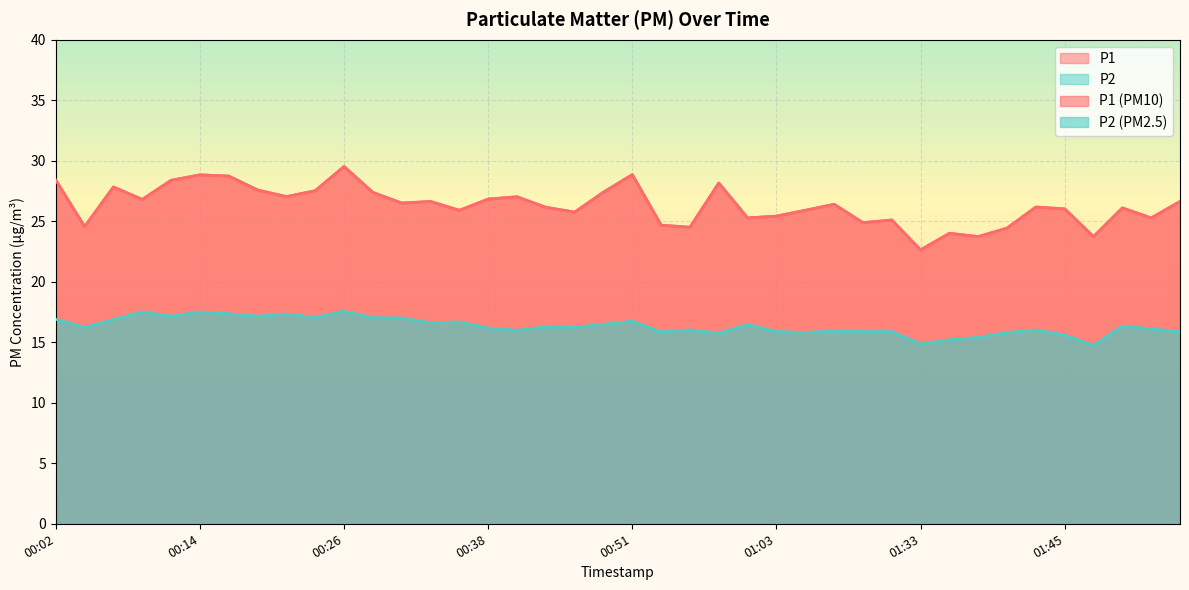

In P1, how many points are lower than both neighbors (excluding endpoints)?

13